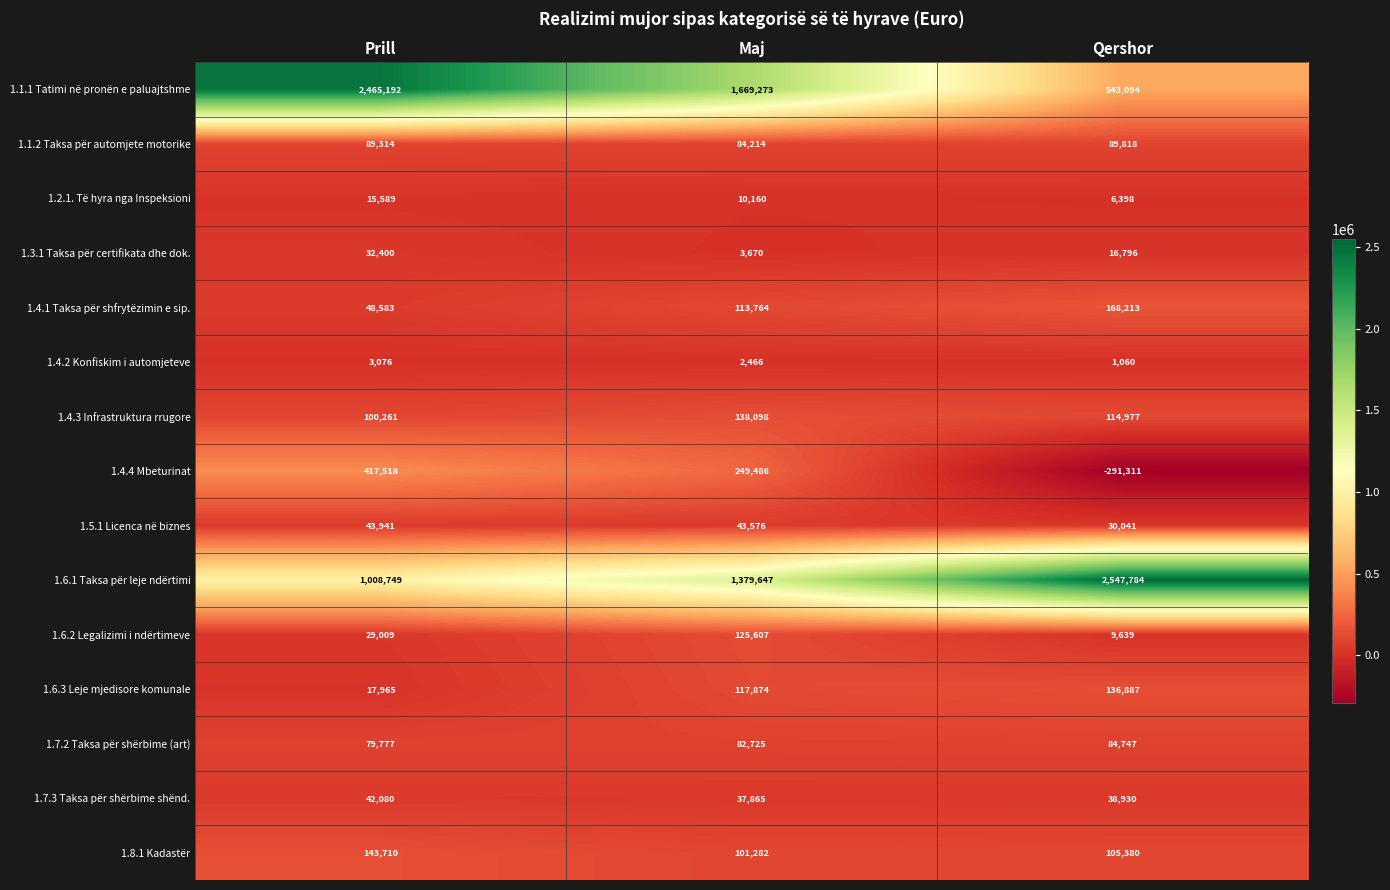

Which series has the largest total across all categories?

1.6.1 Taksa për leje ndërtimi